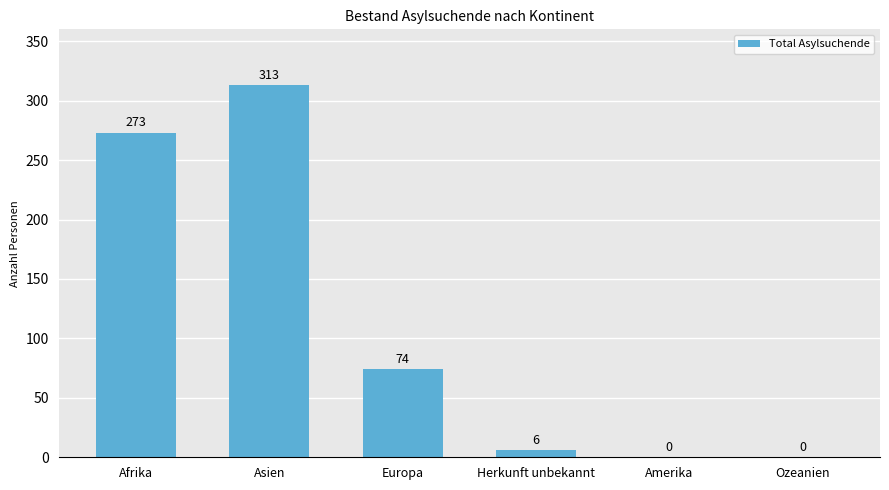

What is the change in value from Afrika to Europa?

-199